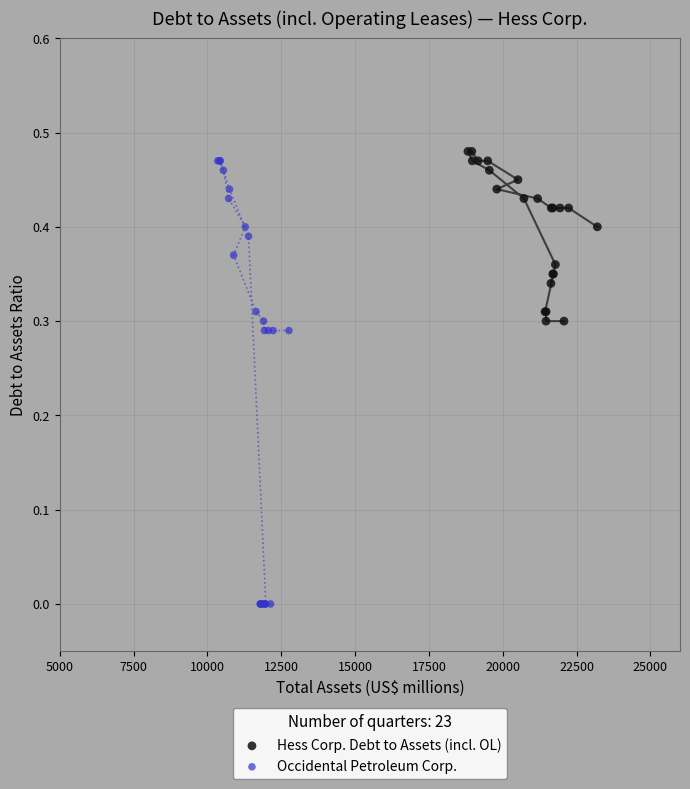

Which series reaches the minimum Y coordinate?

Occidental Petroleum Corp.